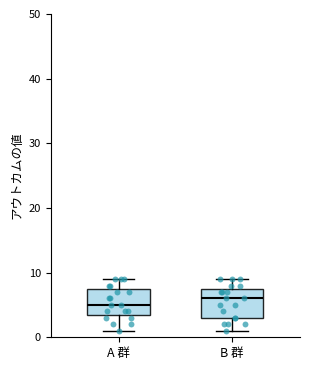

Which box has the lowest median line?

A 群